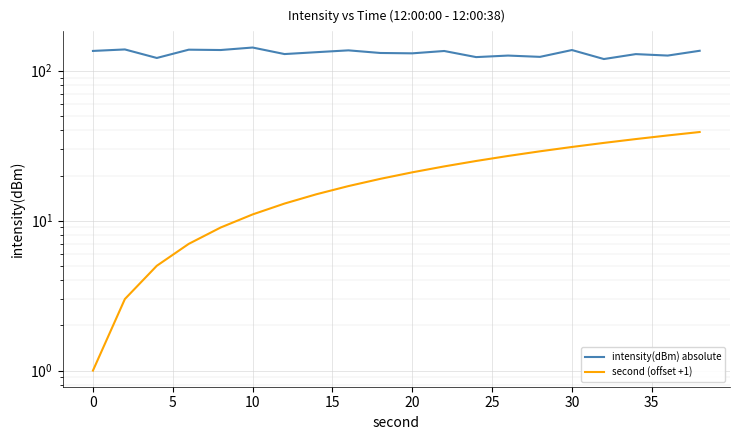

How many lines are shown in the chart?

2